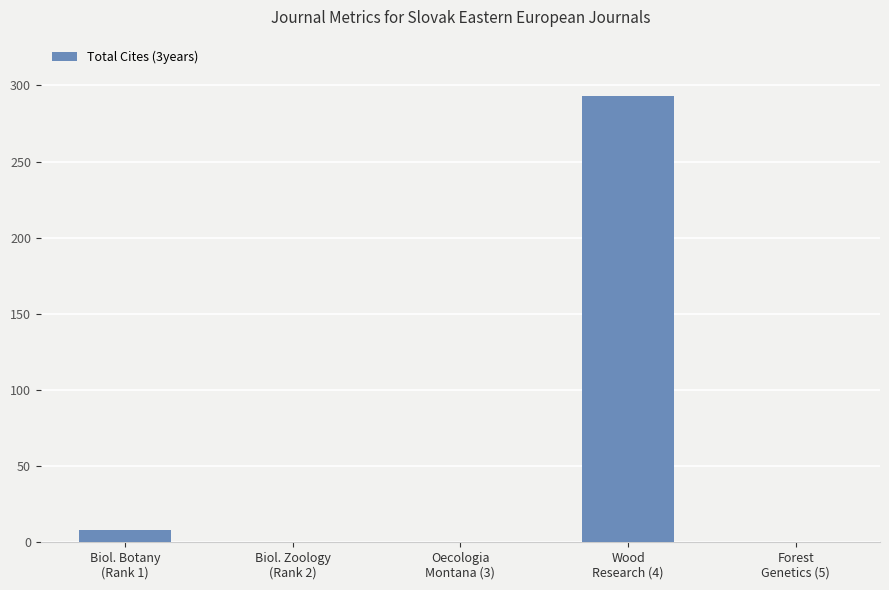

What is the greatest value displayed?

293